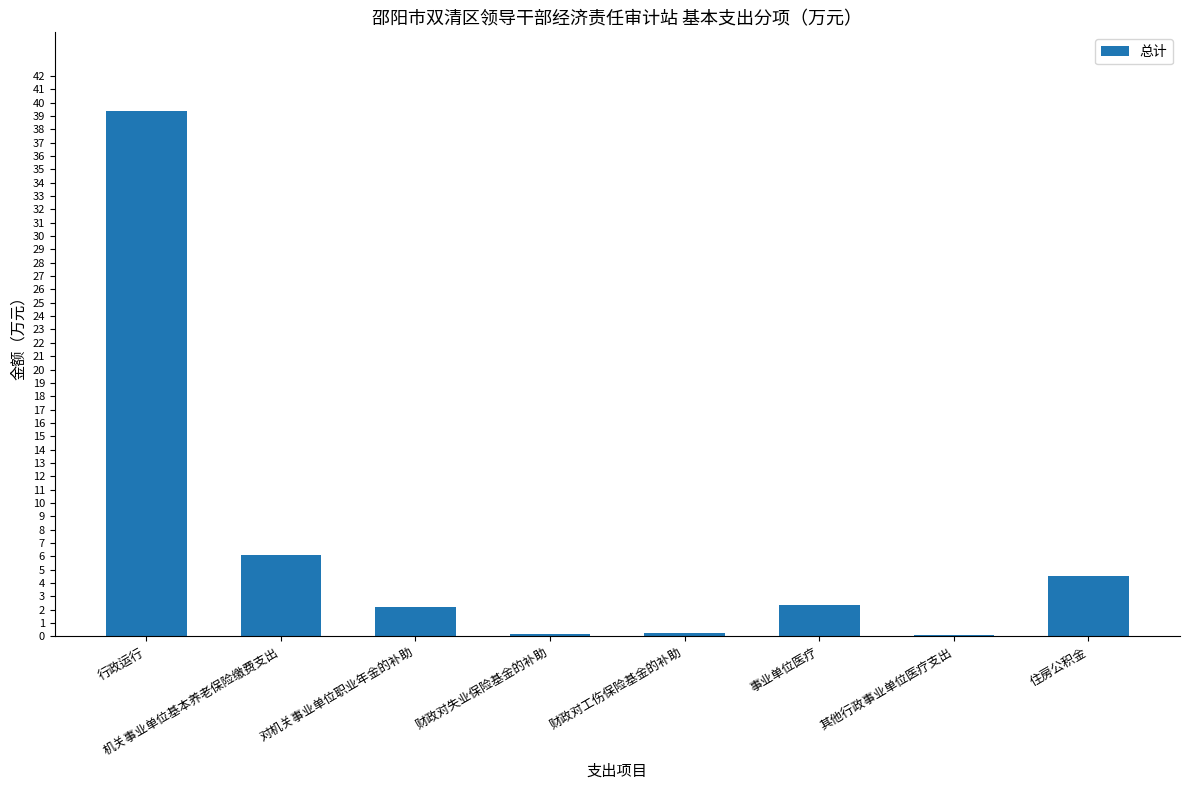

What is the change in value from 财政对工伤保险基金的补助 to 事业单位医疗?

+2.1